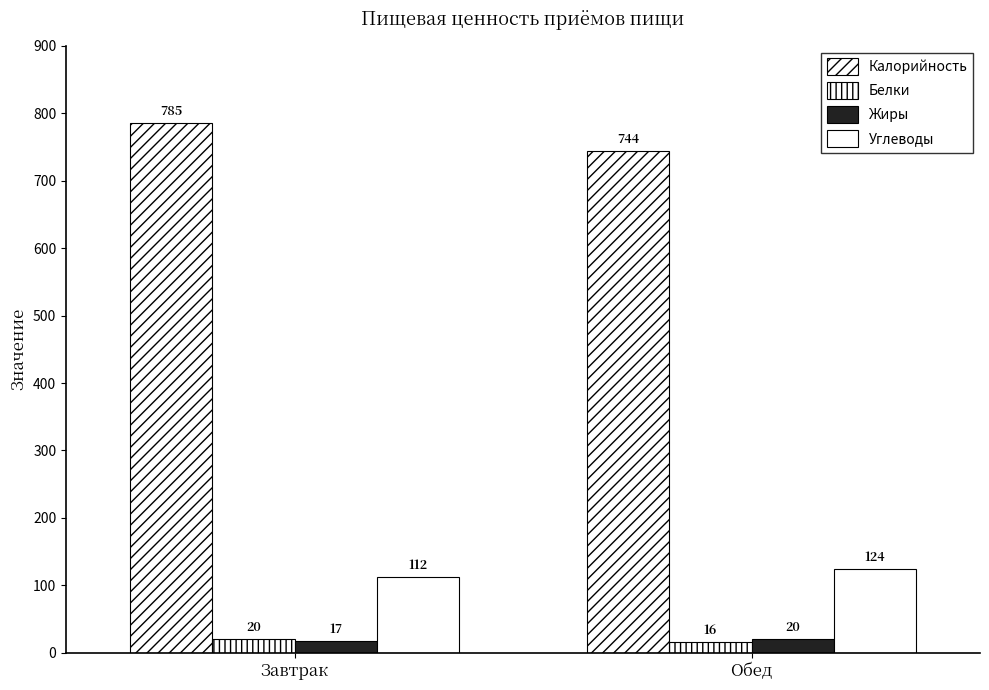

What is the difference between the maximum and minimum values in the Калорийность series?

41